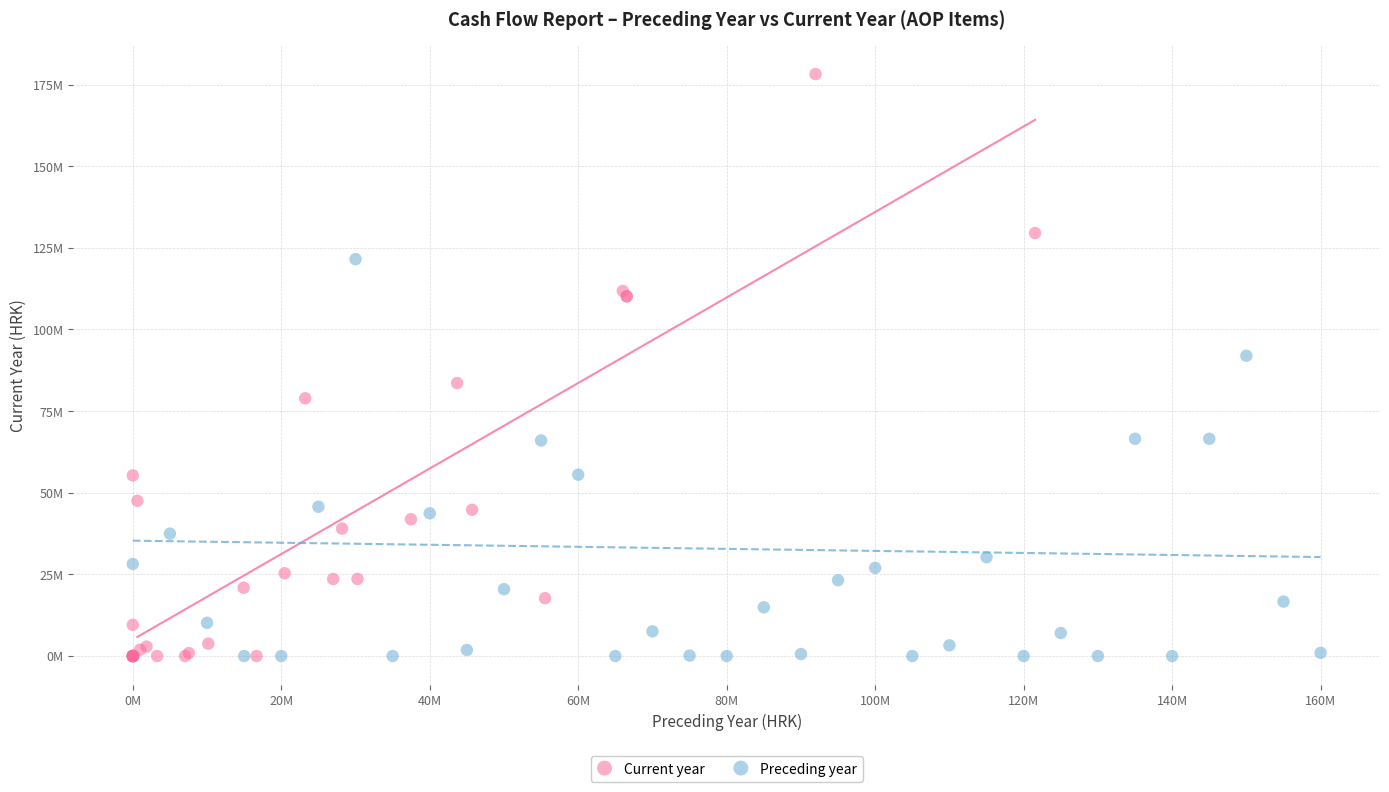

Which series contains the highest Y value?

Current year